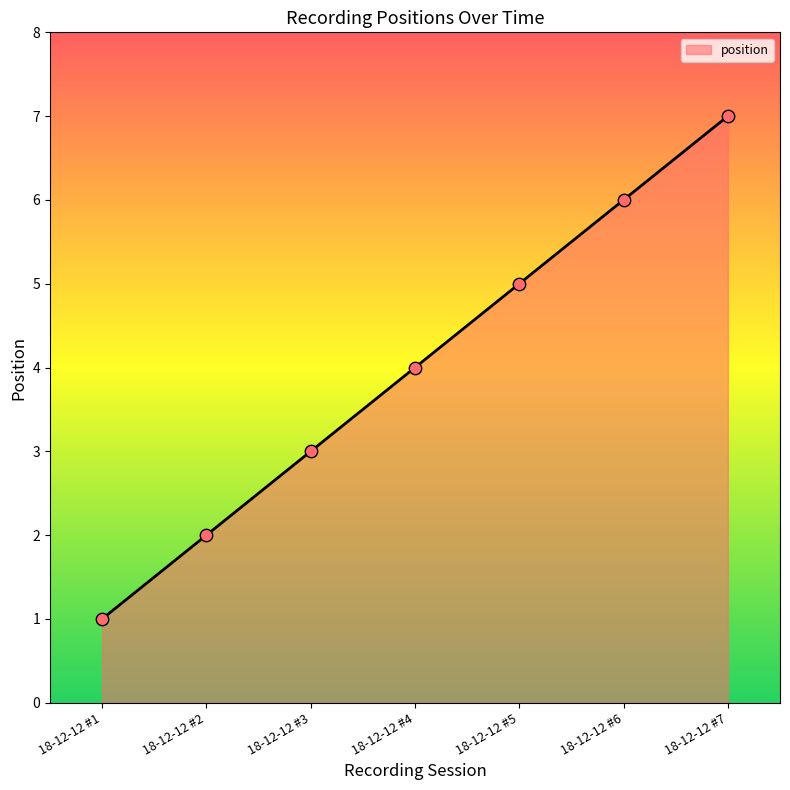

What is the change in value from 18-12-12 #3 to 18-12-12 #6?

+3